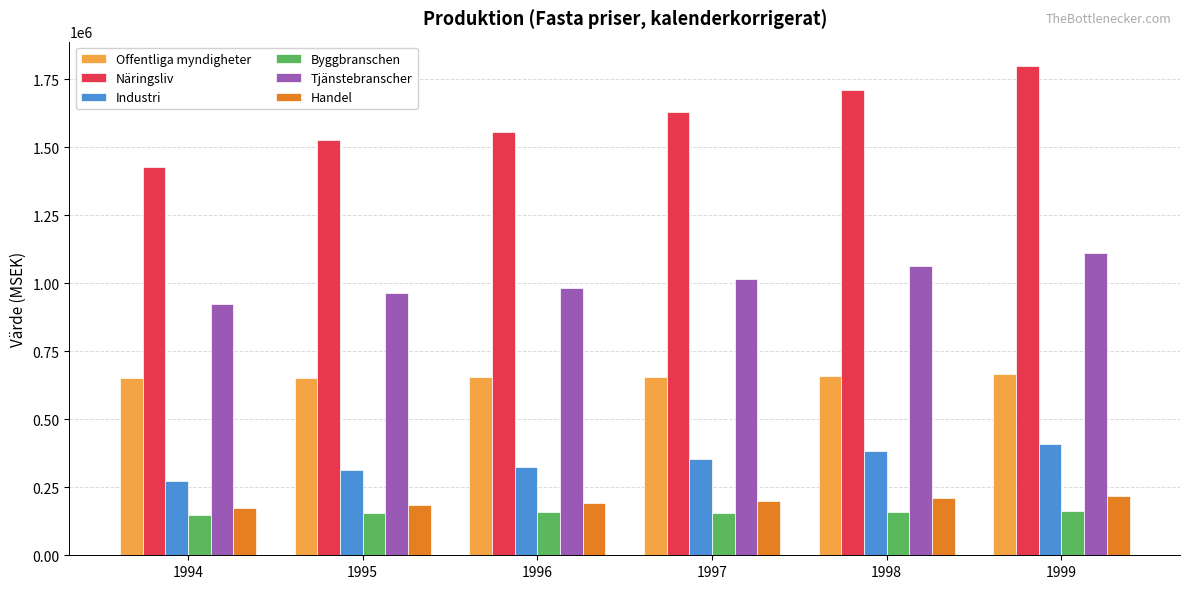

What is the spread (max minus min) of values at 1997?

1473469